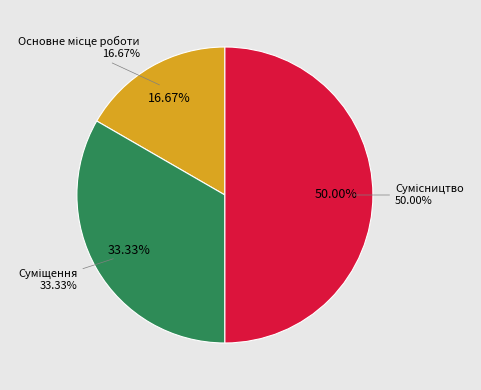

True or false: Сумісництво accounts for 43% of the total.

False